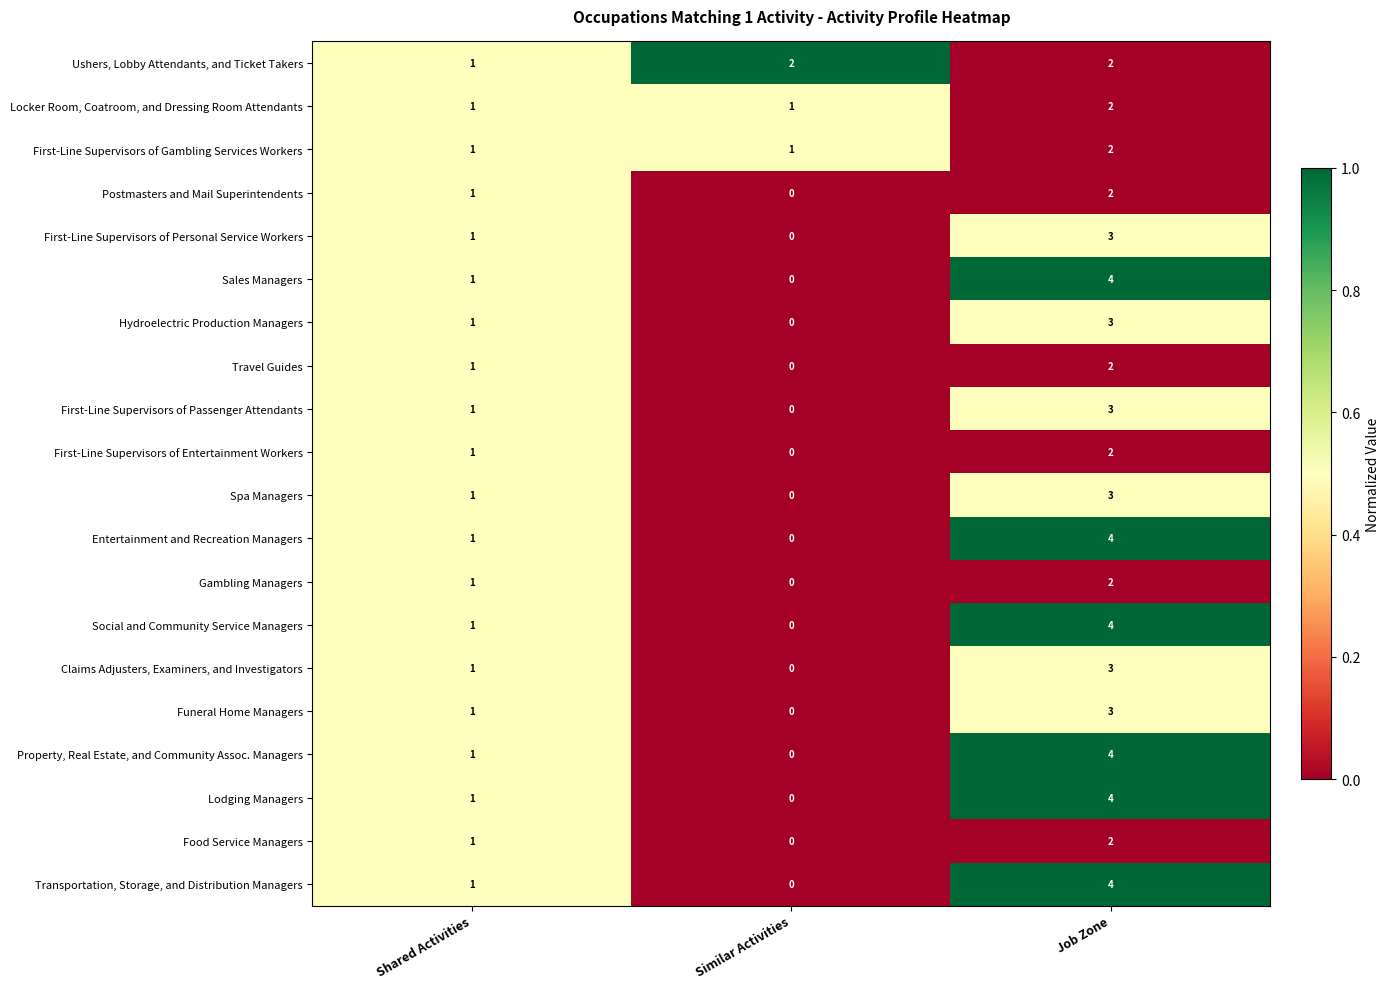

What is the total value across all series at Shared Activities?

20